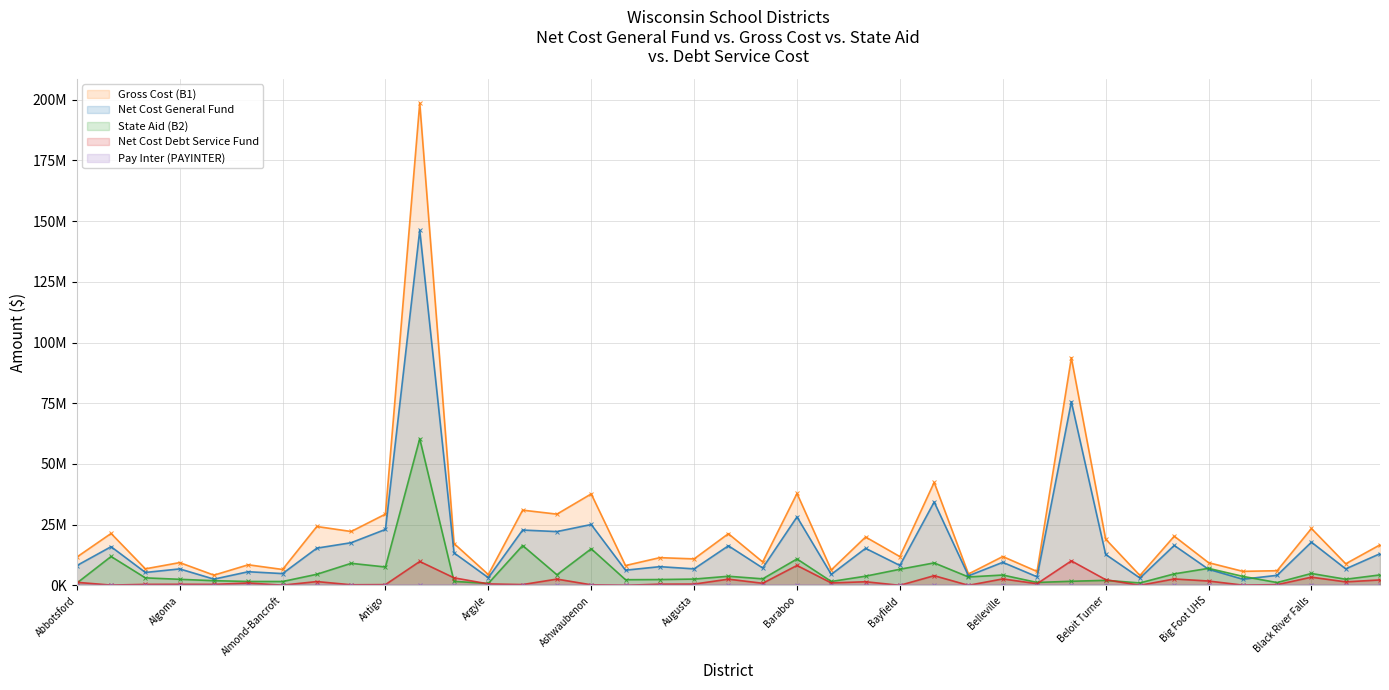

What is the sum of the Gross Cost (B1) values at Barron Area and Black River Falls?

43323055.4